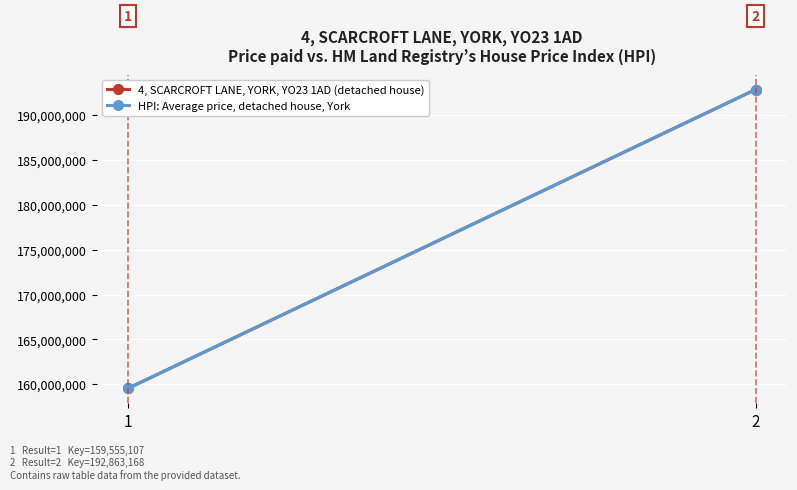

What is the value of the 4, SCARCROFT LANE, YORK, YO23 1AD (detached house) point at the 1st from the left?

159555107